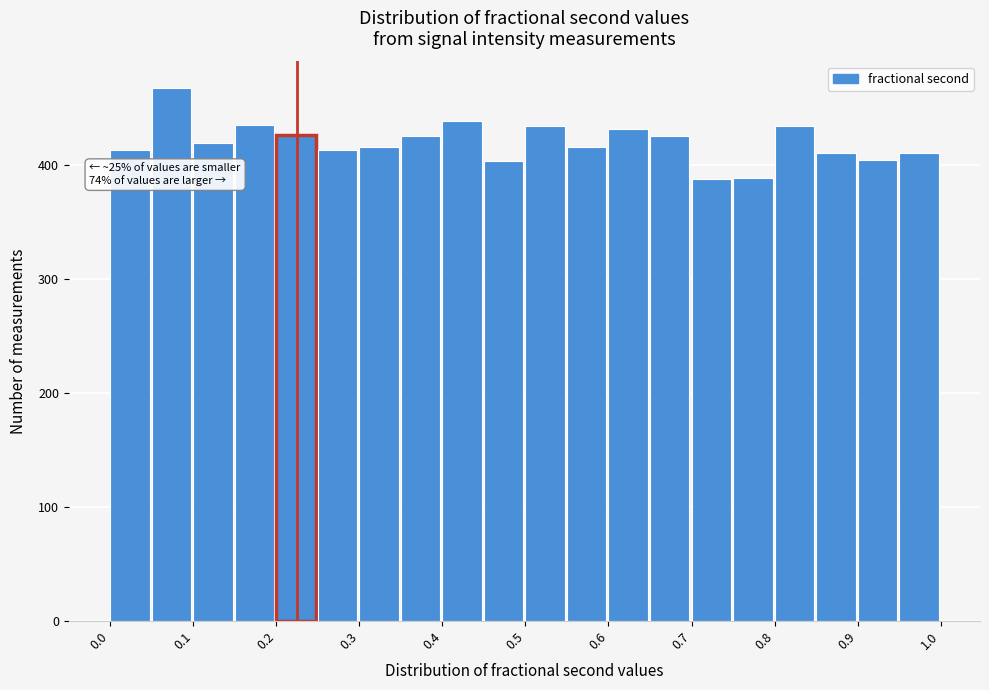

Which range on the x-axis has the tallest bar?

0.05 to 0.10